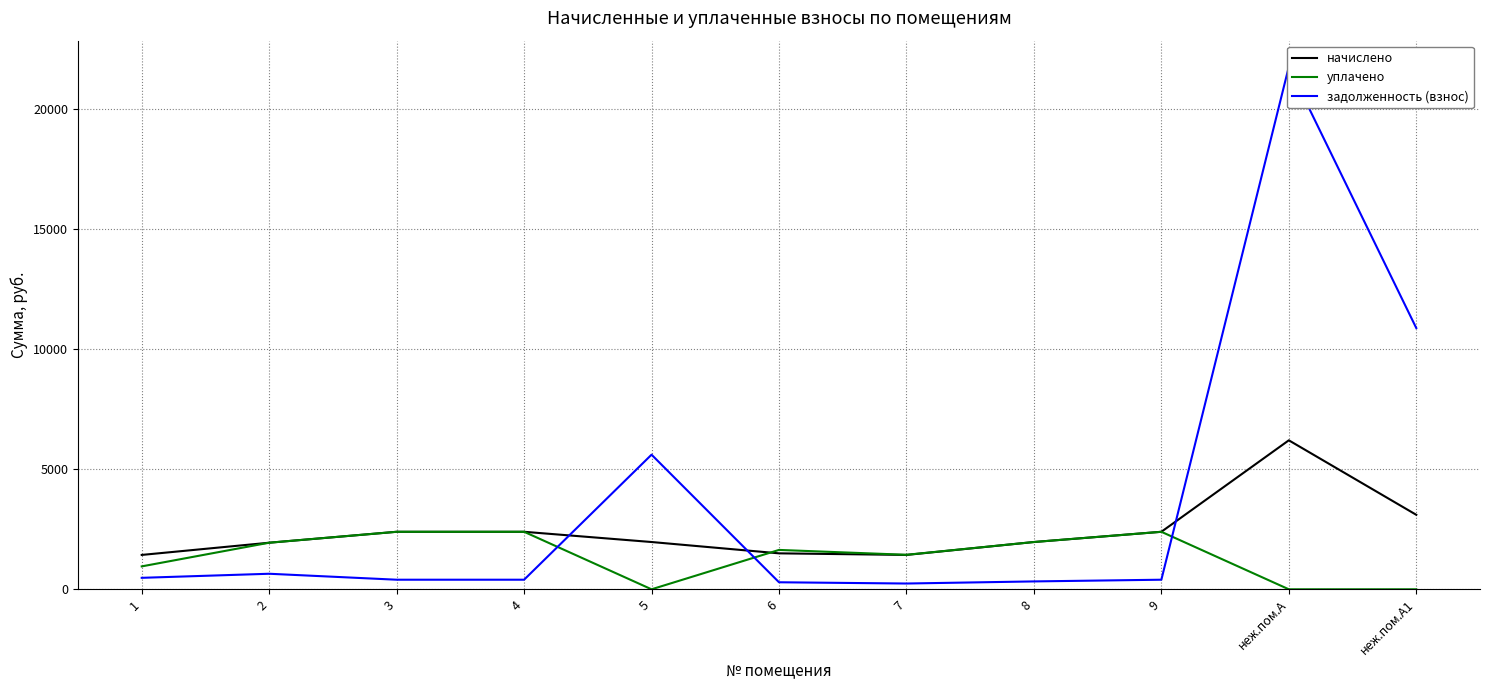

At which category does уплачено reach its first local peak?

6